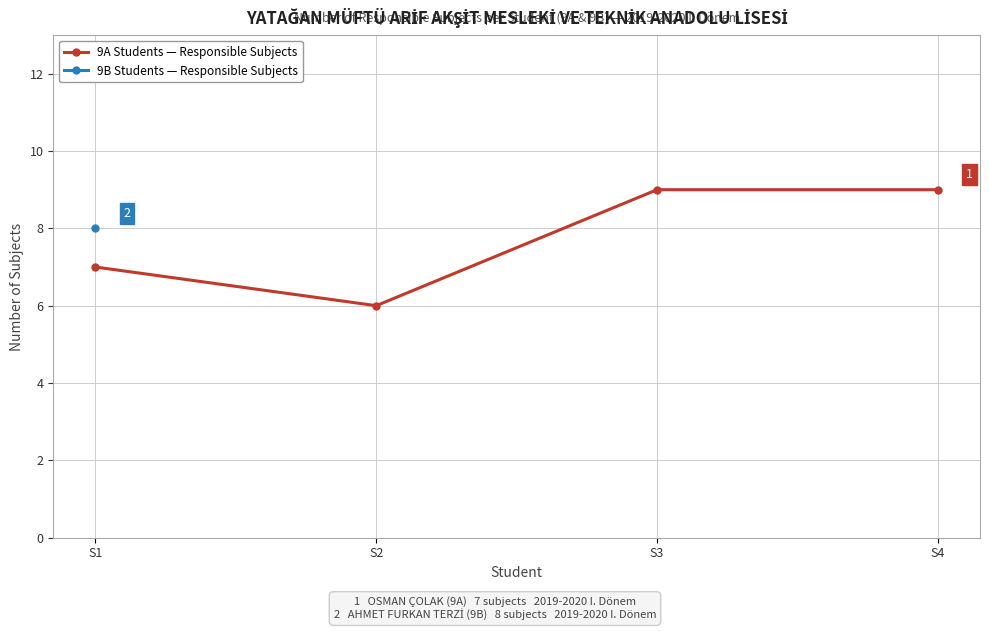

At which category does the chart reach its peak across all series?

S3